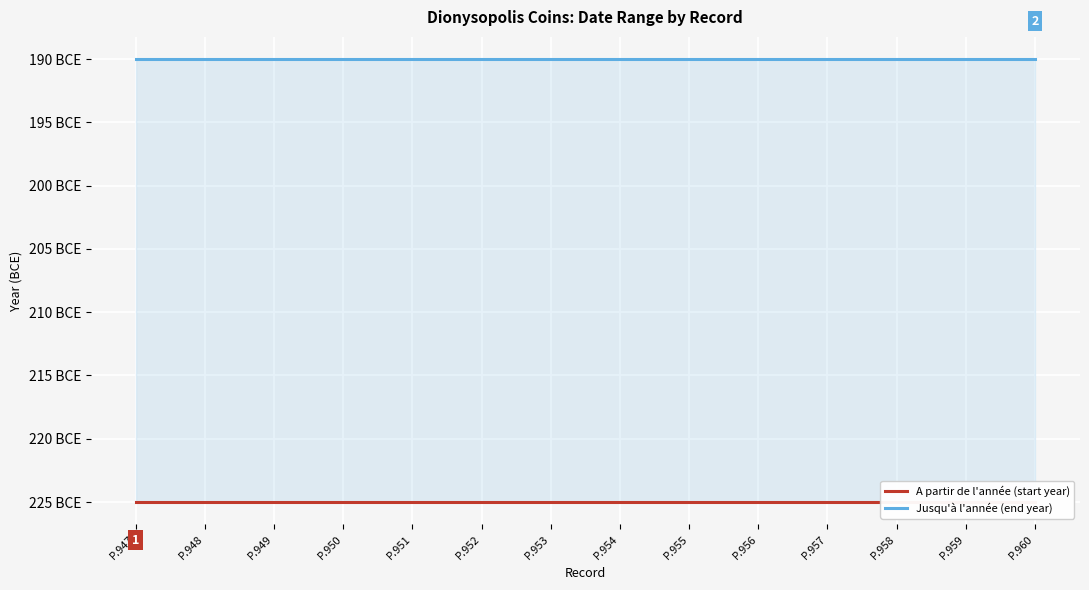

Which category has the highest value in the Jusqu'à l'année (end year) series?

P.947